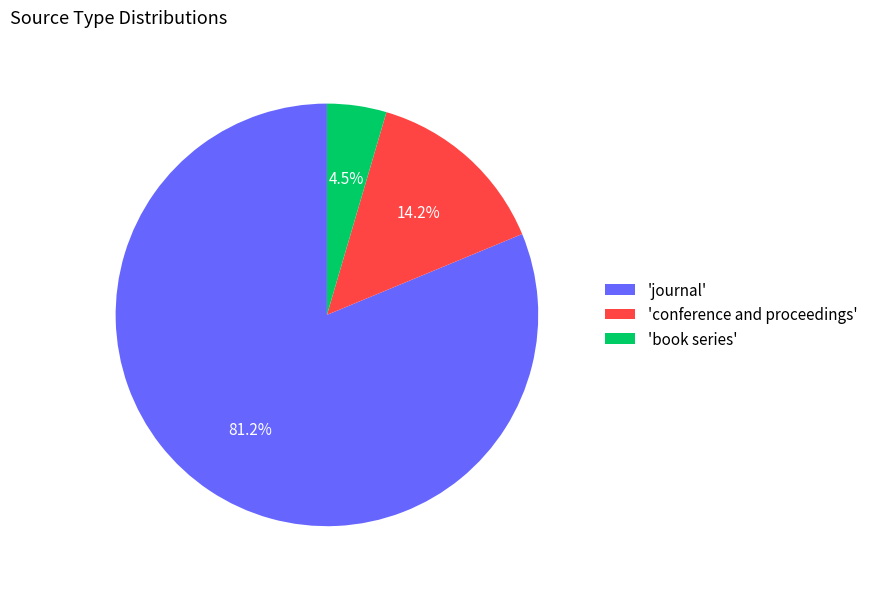

Does any single category account for the majority?

Yes